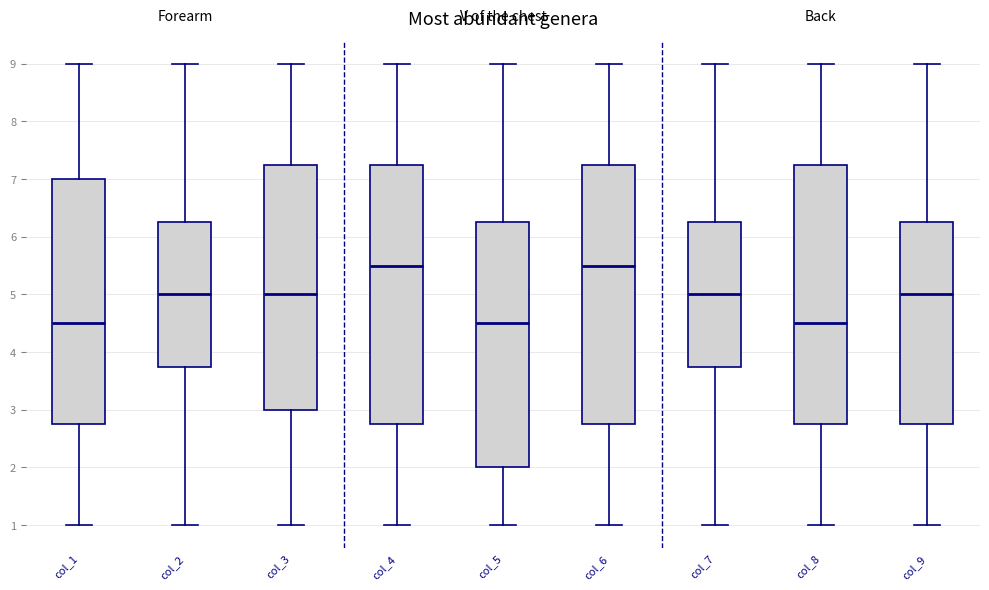

Where is the lower edge of the box for col_6 on the y-axis? The values are not printed on the chart, so give them approximately, as read against the axis.

2.8